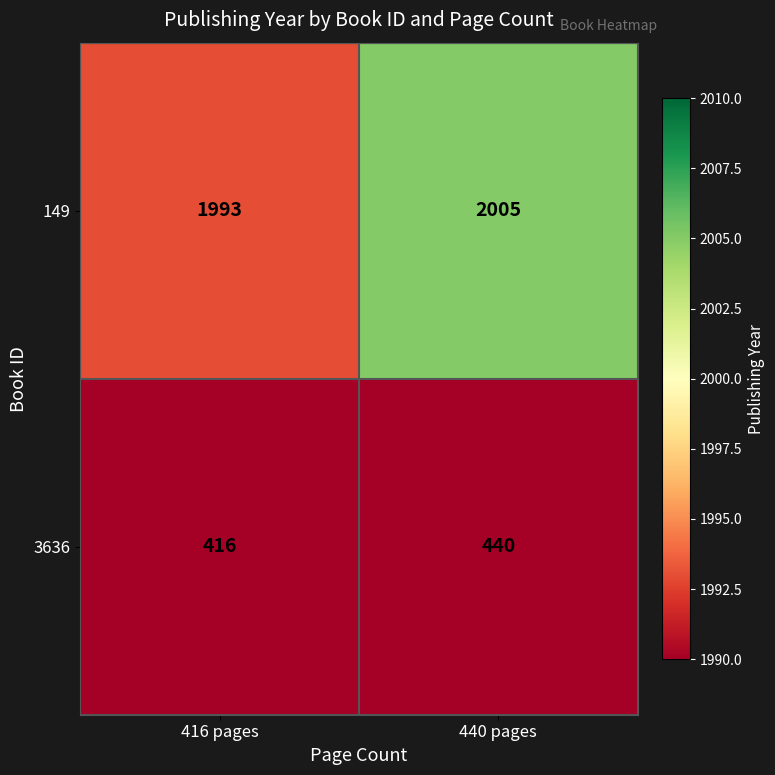

What is the difference between the maximum and minimum values in the 3636 series?

24